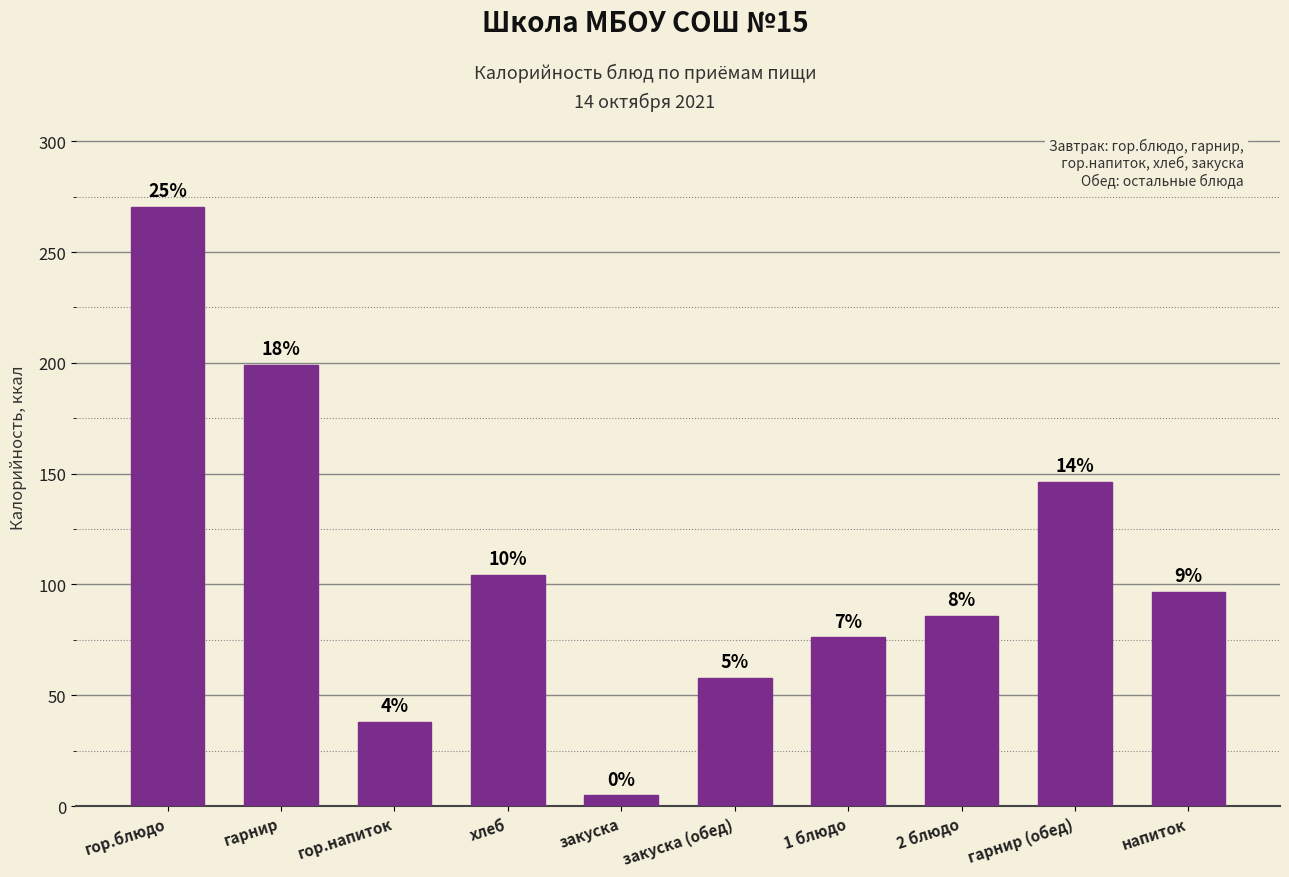

How many bars are there in total?

10